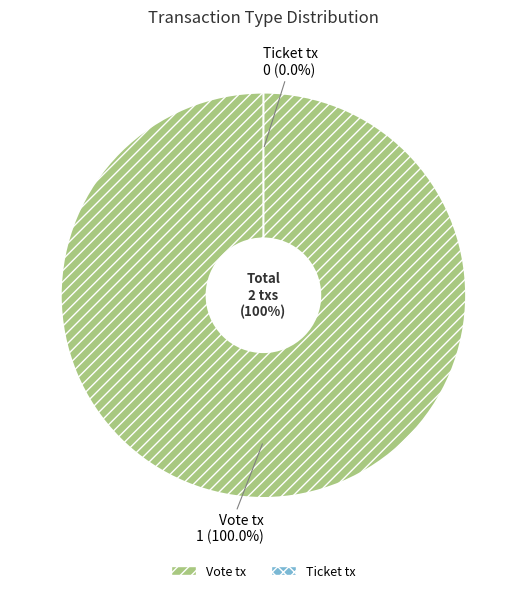

To the nearest percent, what is the difference between the Ticket tx and Vote tx slice percentages?

100%